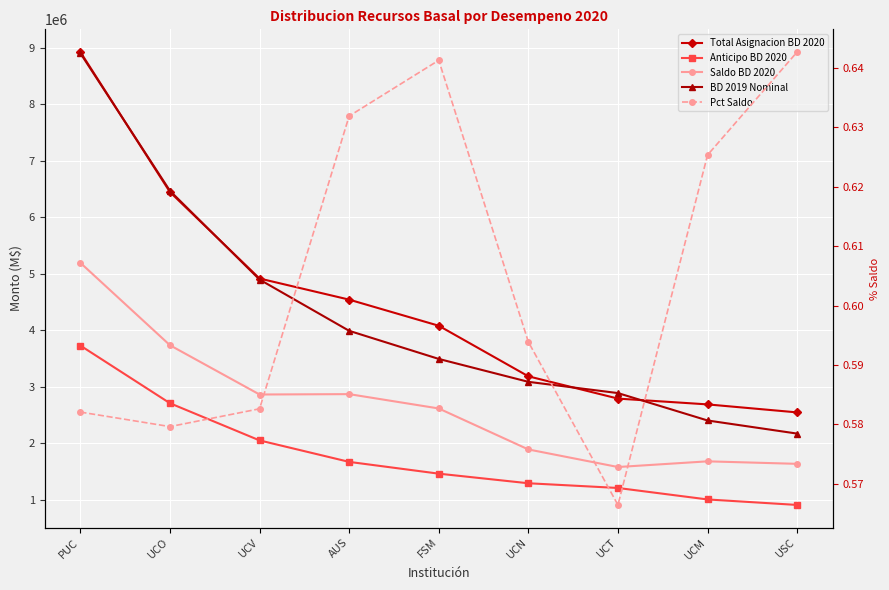

What position from the left is UCN?

6